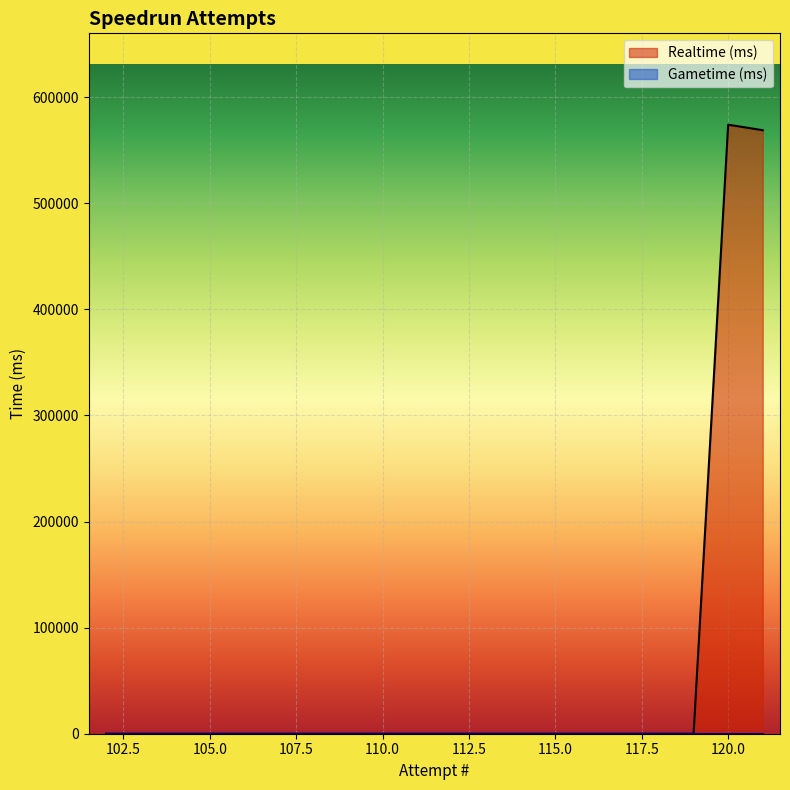

Does the chart display data point markers on the line(s)?

No